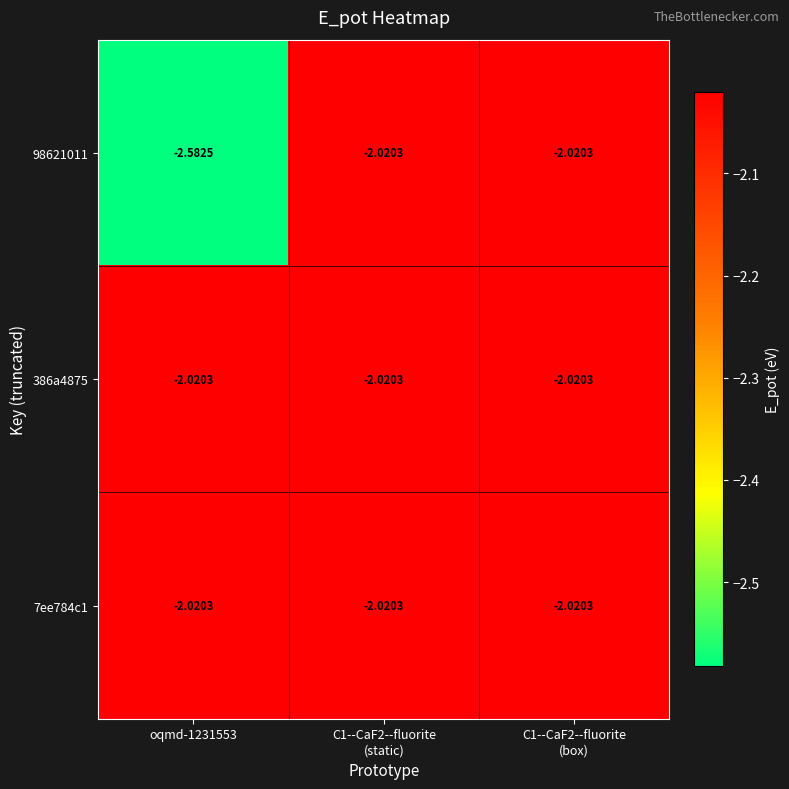

How many distinct data groups are displayed?

3